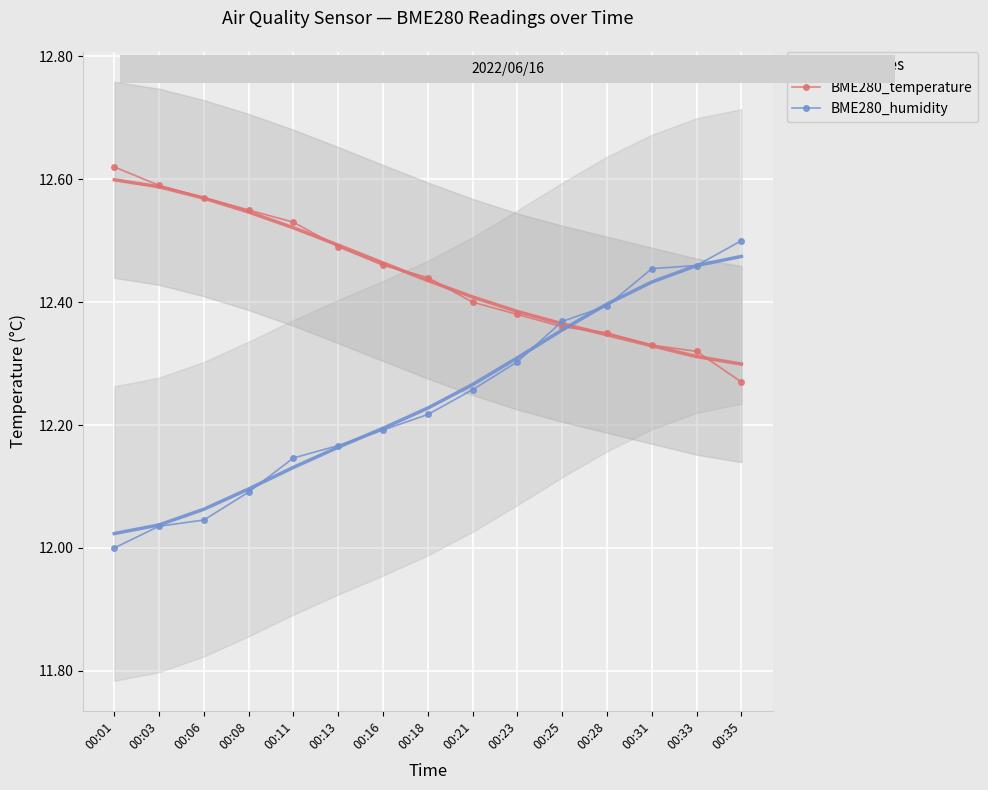

What are all the series names shown in the legend?

BME280_temperature, BME280_humidity